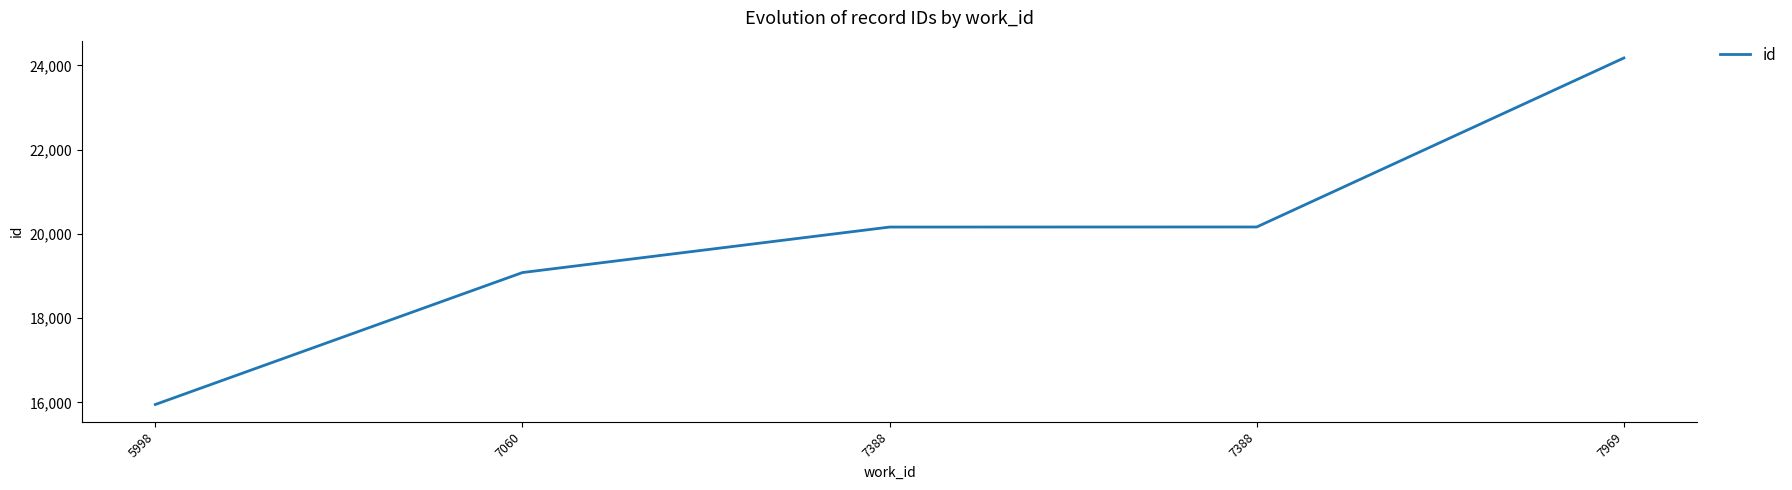

True or false: the data shows 19083 at 7060.

True